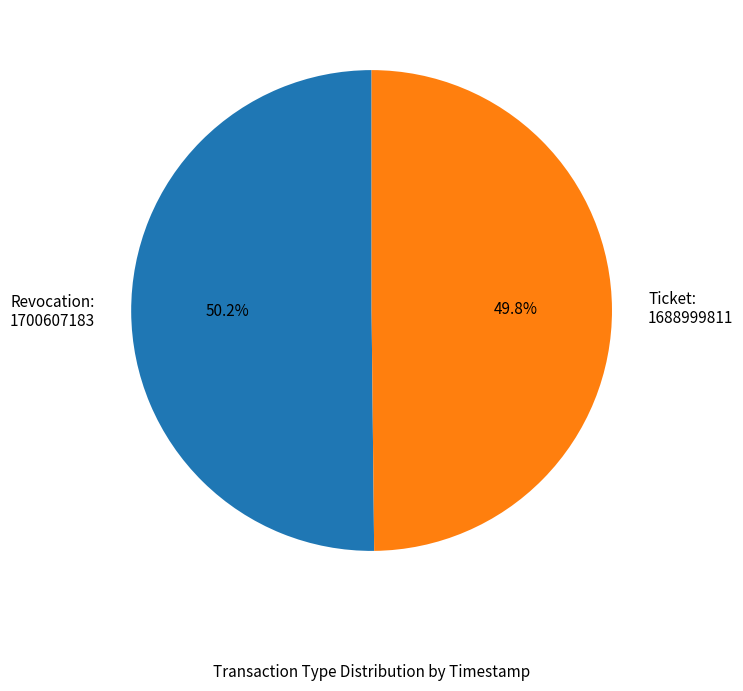

How many segments does this pie chart have?

2